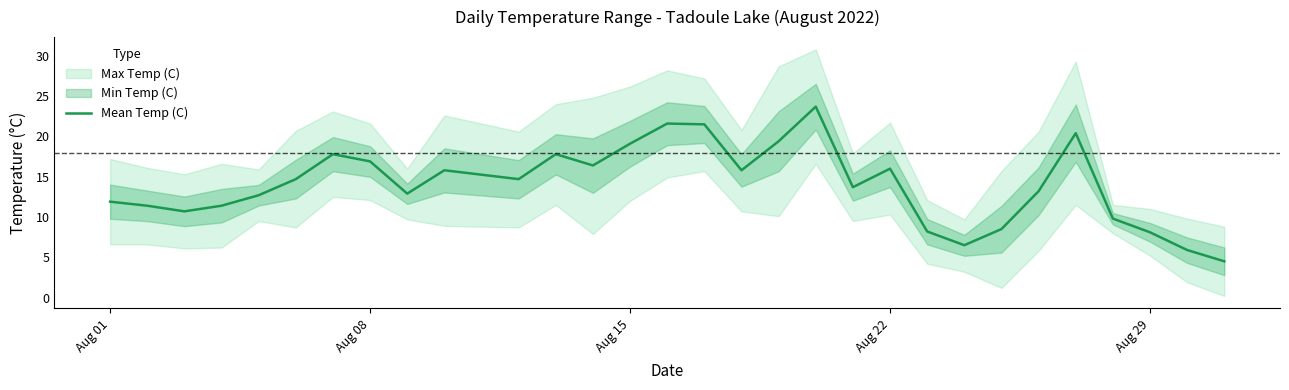

What is the maximum value for Mean Temp (C)?

23.7